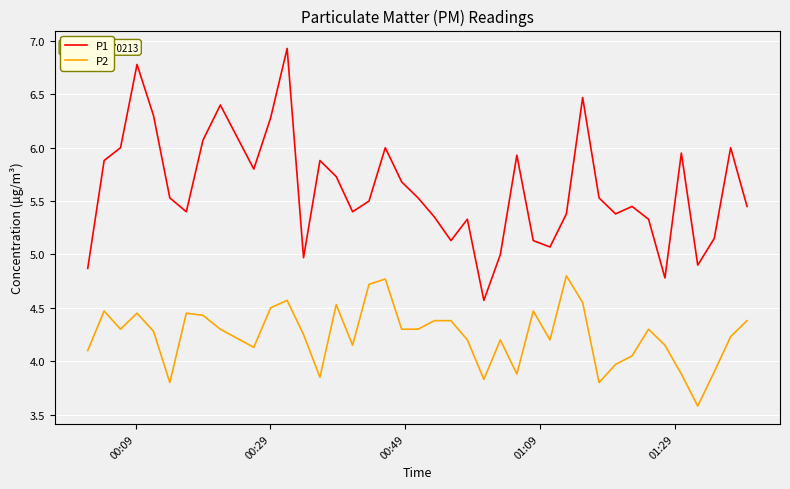

How many lines are shown in the chart?

2